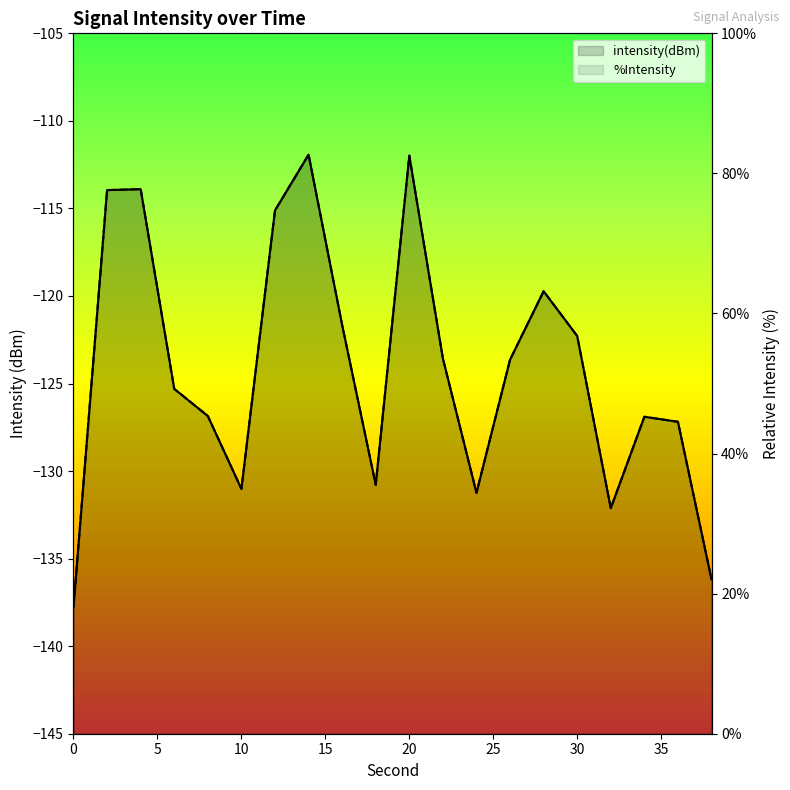

List the labels in order of value, largest first.

14, 20, 4, 2, 12, 28, 16, 30, 22, 26, 6, 8, 34, 36, 18, 10, 24, 32, 38, 0